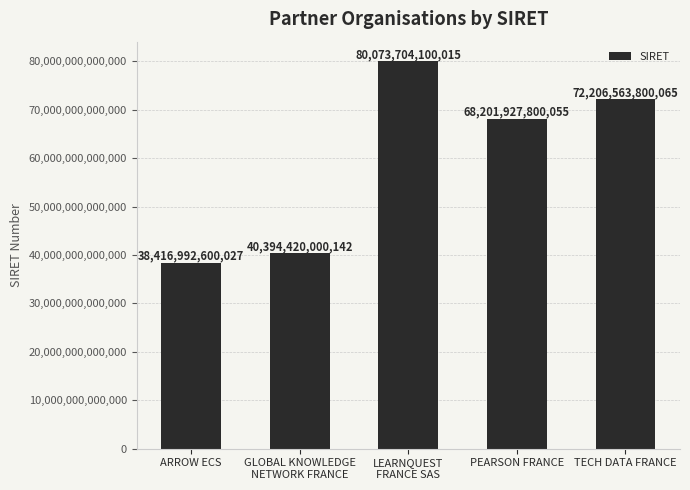

Which has a higher value, PEARSON FRANCE or TECH DATA FRANCE?

TECH DATA FRANCE